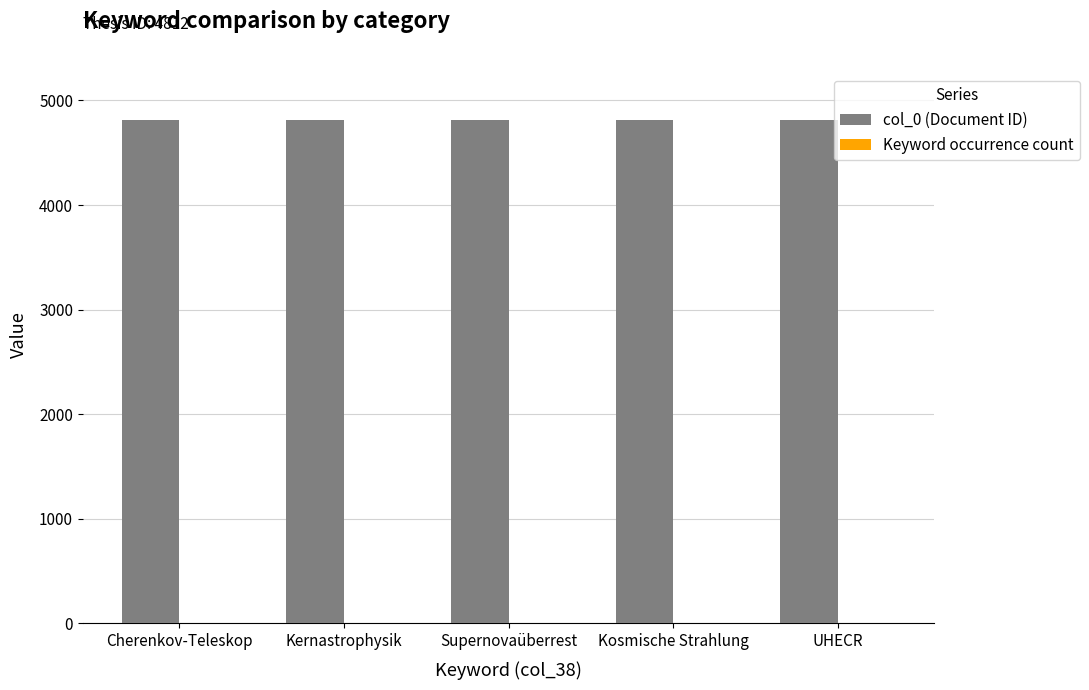

What is the maximum value shown in the chart?

4812